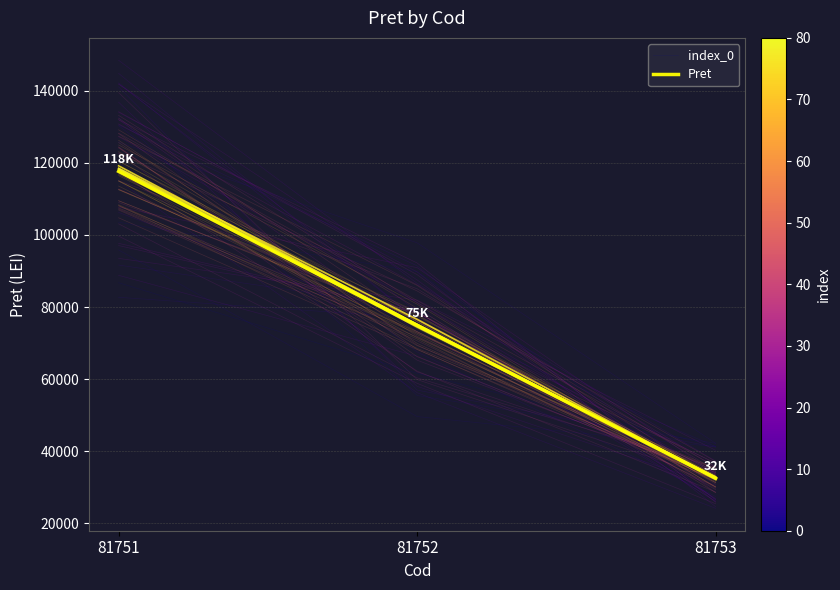

What is the difference between the Pret values at 81752 and 81751?

42693.0